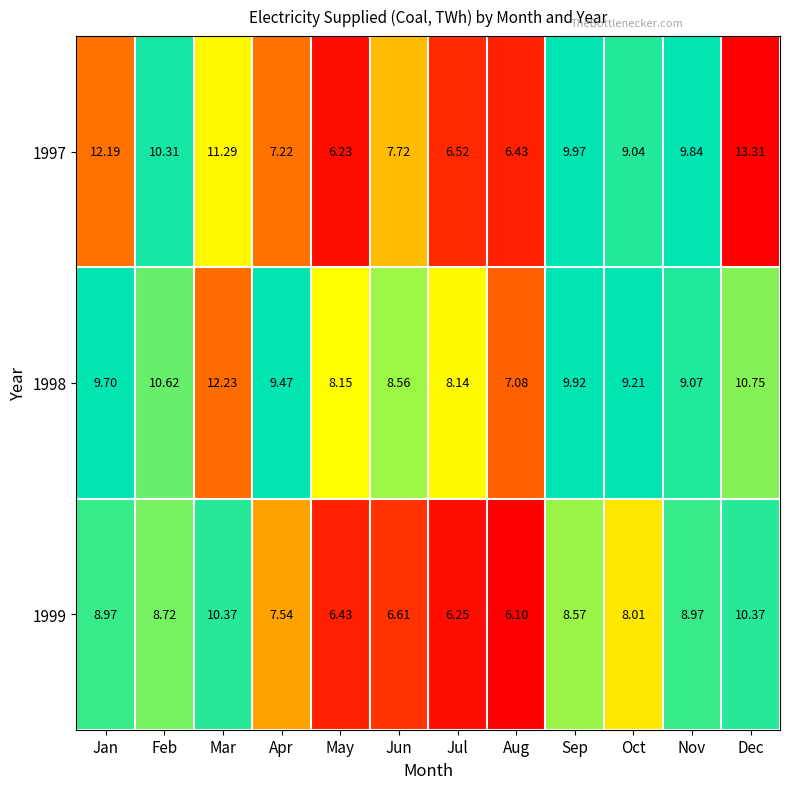

At which label does 1999 first exceed 8?

Jan